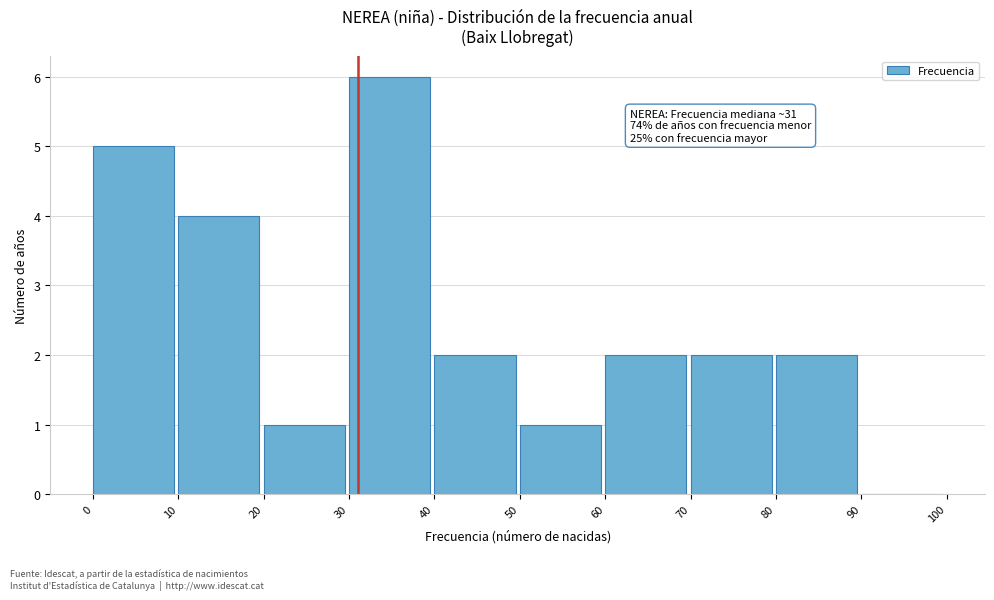

Which range on the x-axis has the tallest bar?

30 to 40